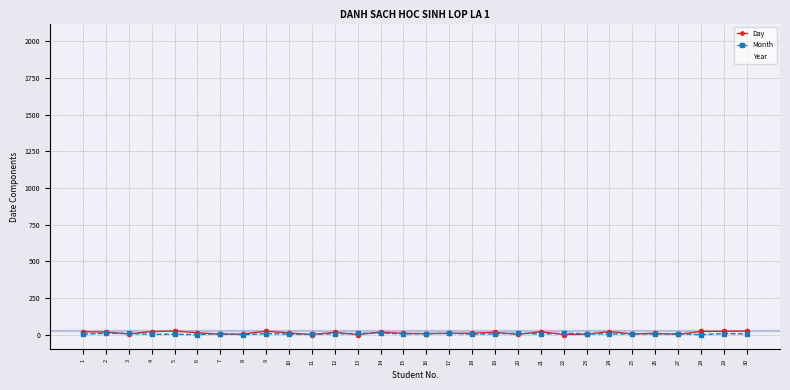

Which series has the widest spread of values?

Day